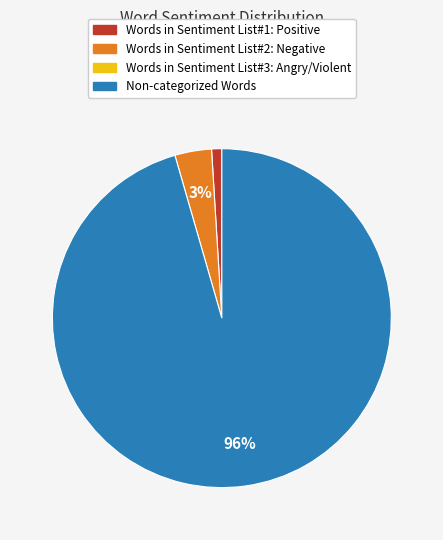

How many segments does this pie chart have?

3